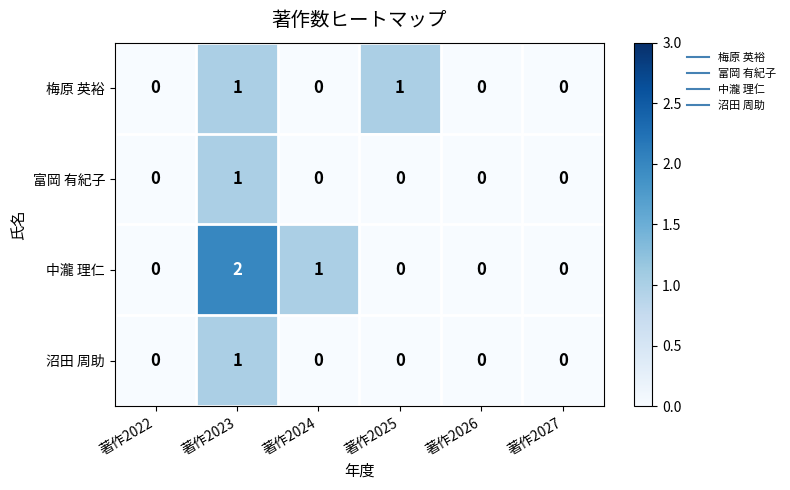

Reading left to right, list all the values displayed in this chart.

梅原 英裕: 著作2022=0	著作2023=1	著作2024=0	著作2025=1	著作2026=0	著作2027=0
富岡 有紀子: 著作2022=0	著作2023=1	著作2024=0	著作2025=0	著作2026=0	著作2027=0
中瀧 理仁: 著作2022=0	著作2023=2	著作2024=1	著作2025=0	著作2026=0	著作2027=0
沼田 周助: 著作2022=0	著作2023=1	著作2024=0	著作2025=0	著作2026=0	著作2027=0